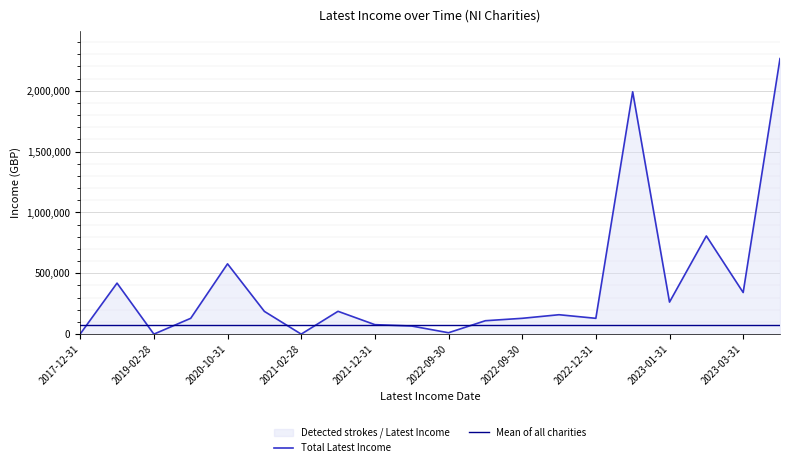

True or false: Mean of all charities and Total Latest Income intersect in this chart.

True